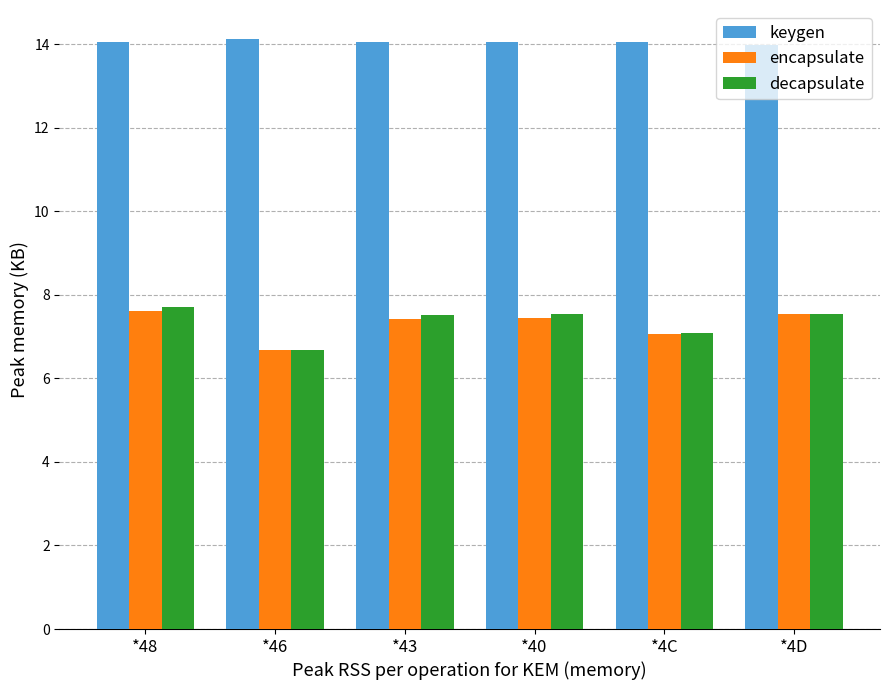

What is the sum of the decapsulate values at *46 and *4D?

14.2